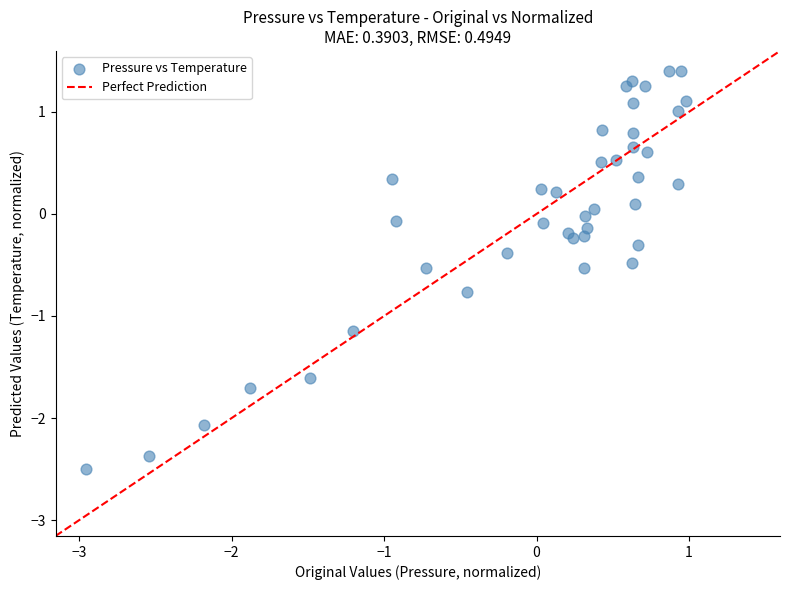

What is the range of X values (max minus min)?

3.9